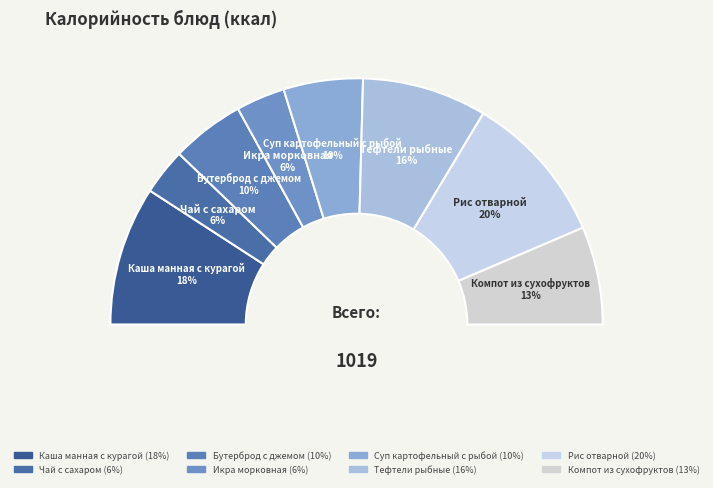

To the nearest percent, what is the difference between the largest and smallest slice percentages?

14%